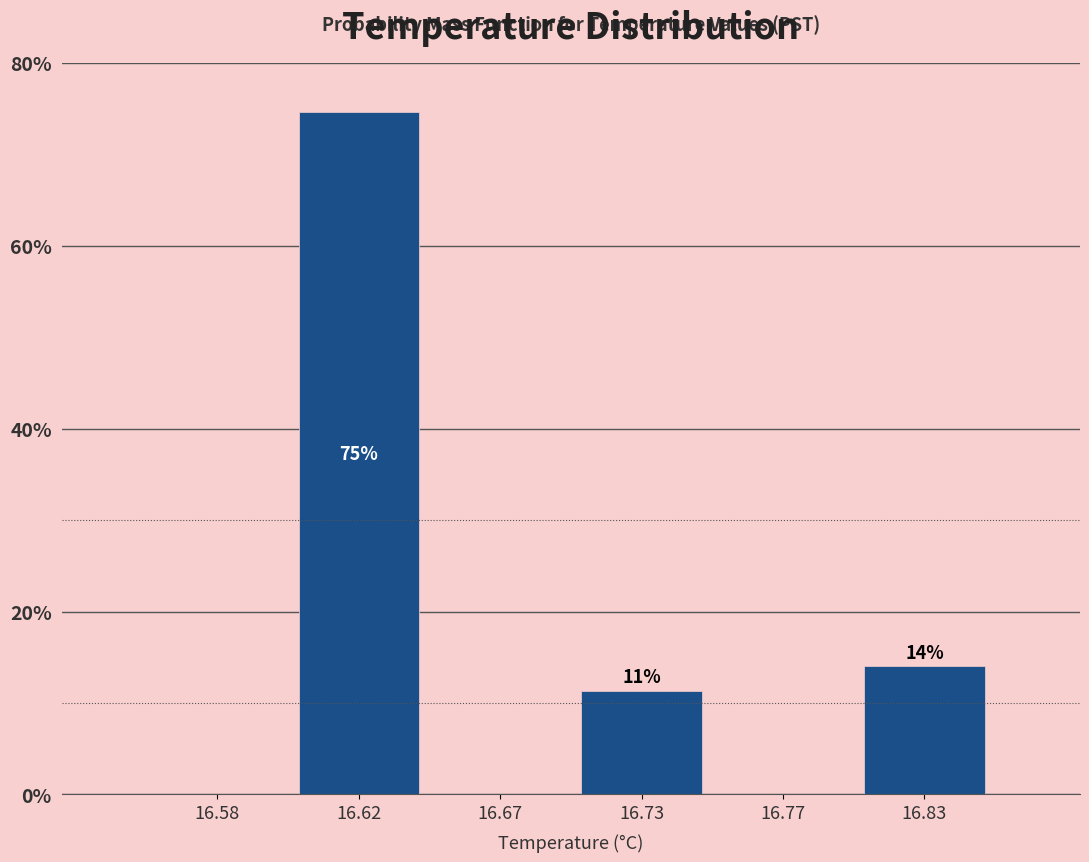

Which has a higher value, 16.77 or 16.83?

16.83